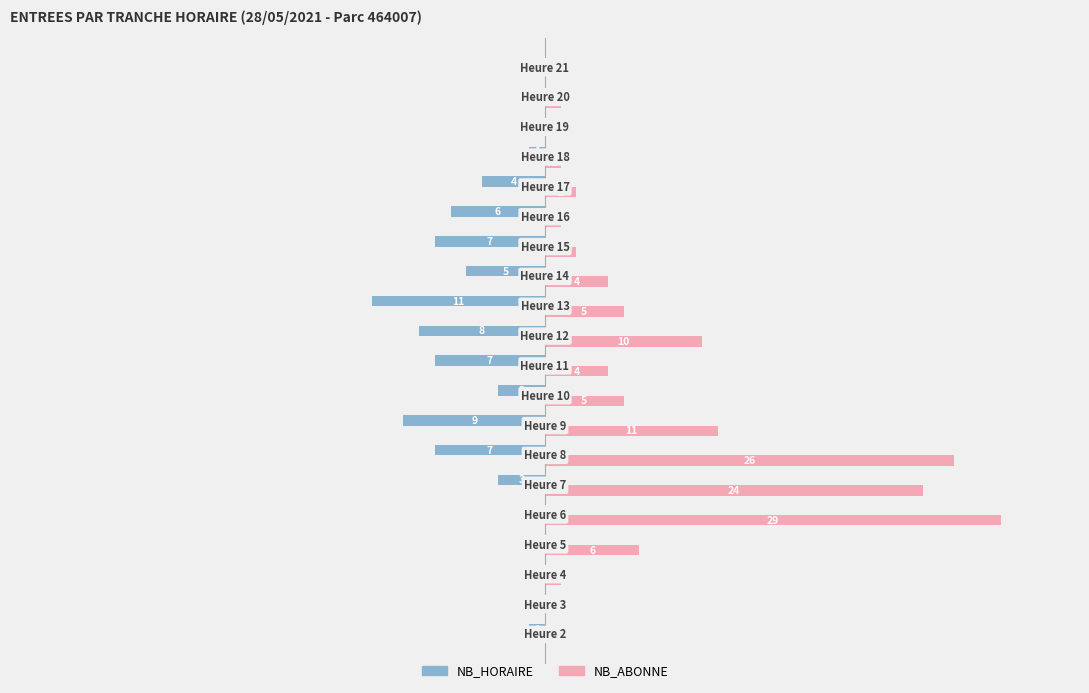

How many series are shown in this chart?

2